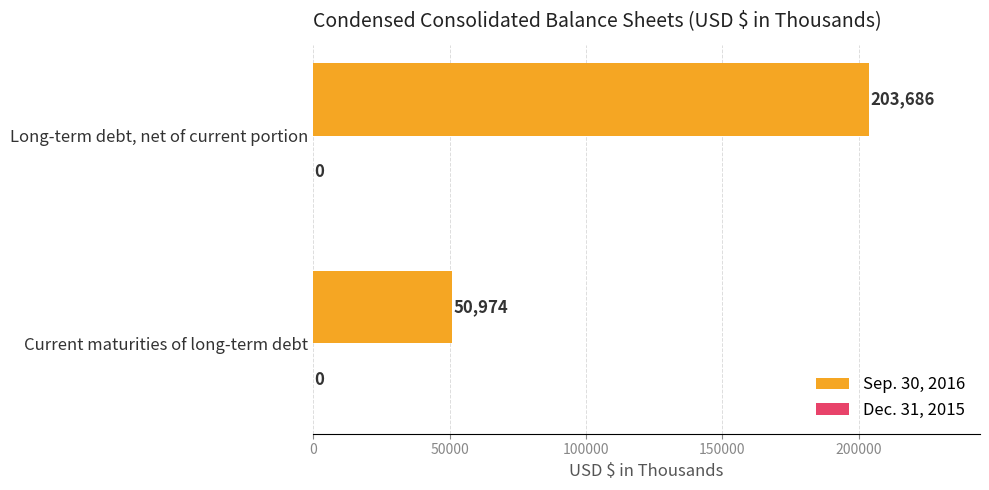

Read the value at Long-term debt, net of current portion.

203686